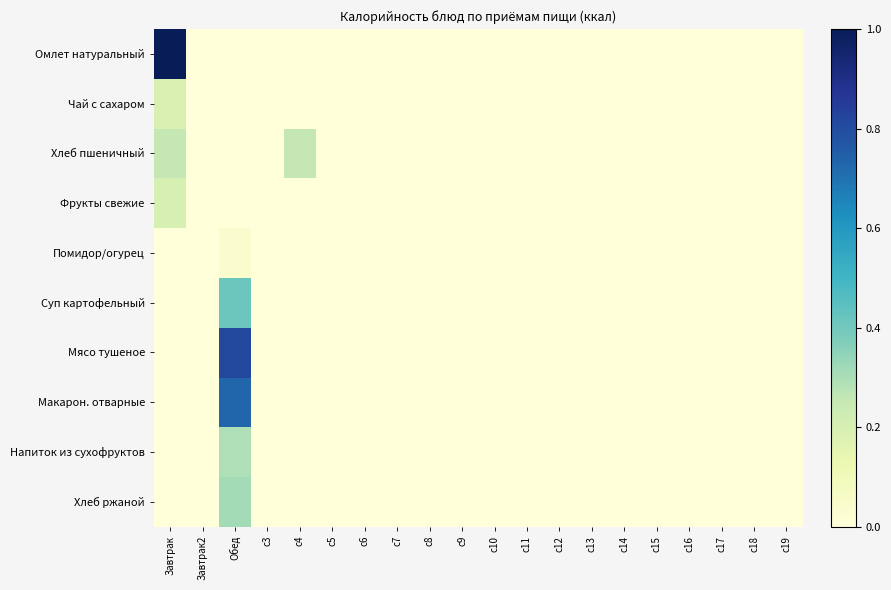

Which series has the widest spread of values?

Омлет натуральный